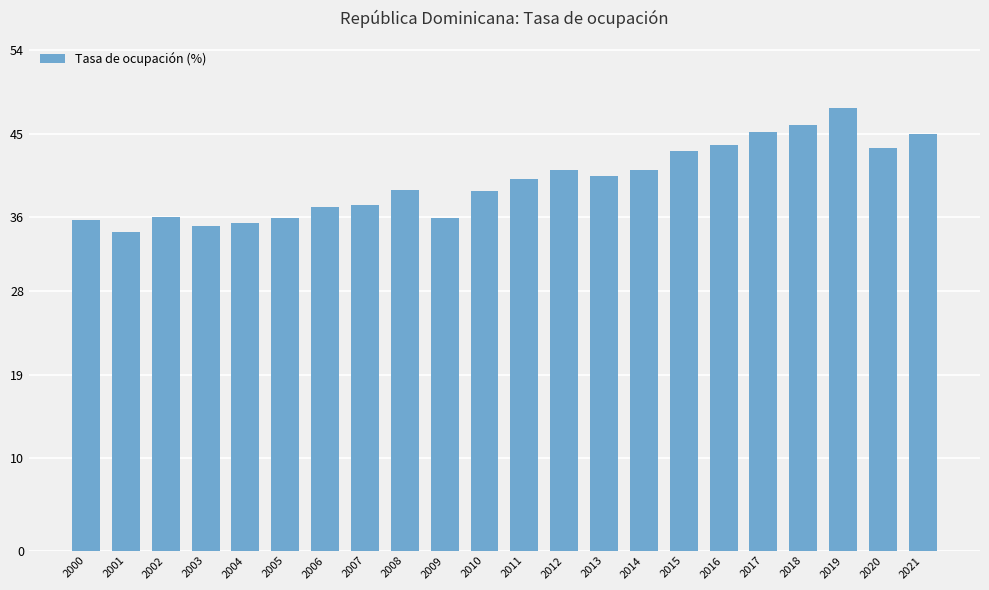

What is the greatest value displayed?

47.8